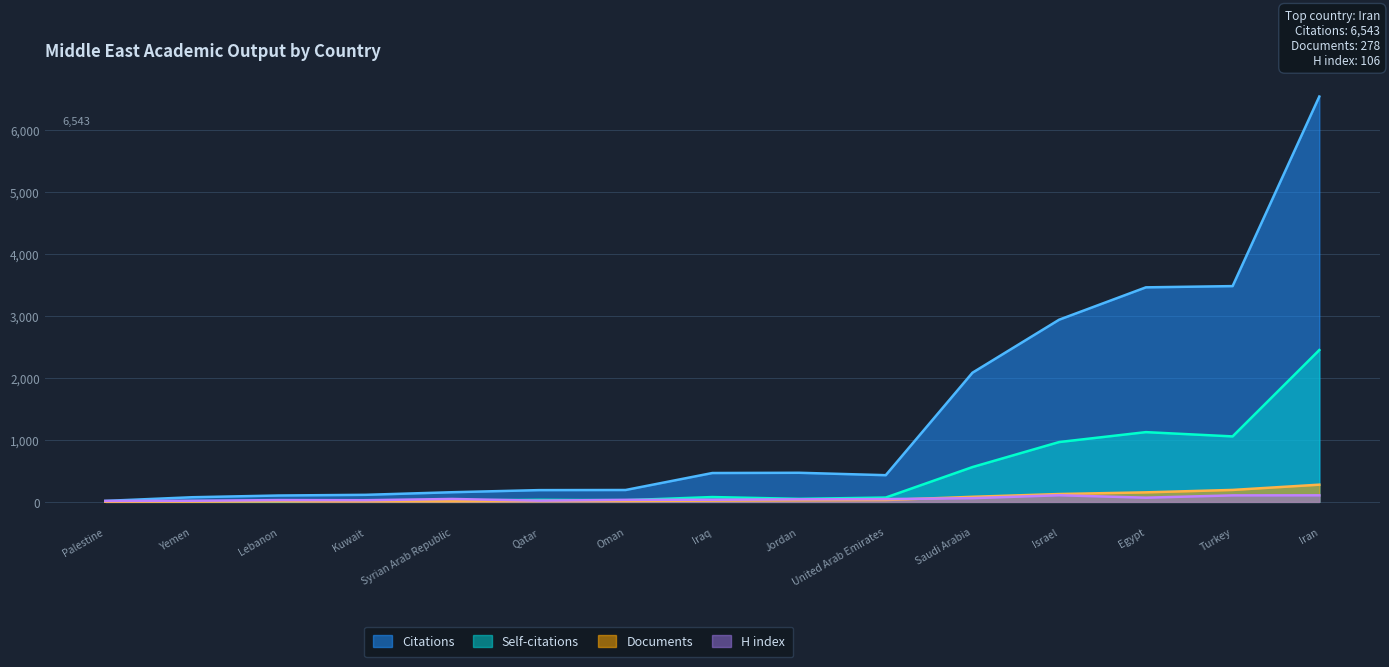

What is the difference between the maximum and minimum values in the Self-citations series?

2447